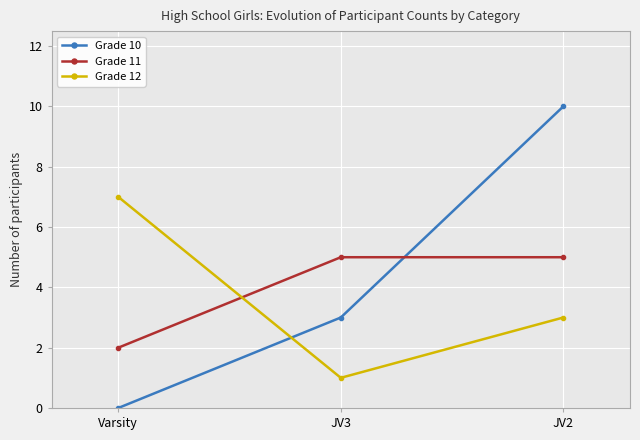

The Grade 10 series shows 10 at JV2. True or false?

True